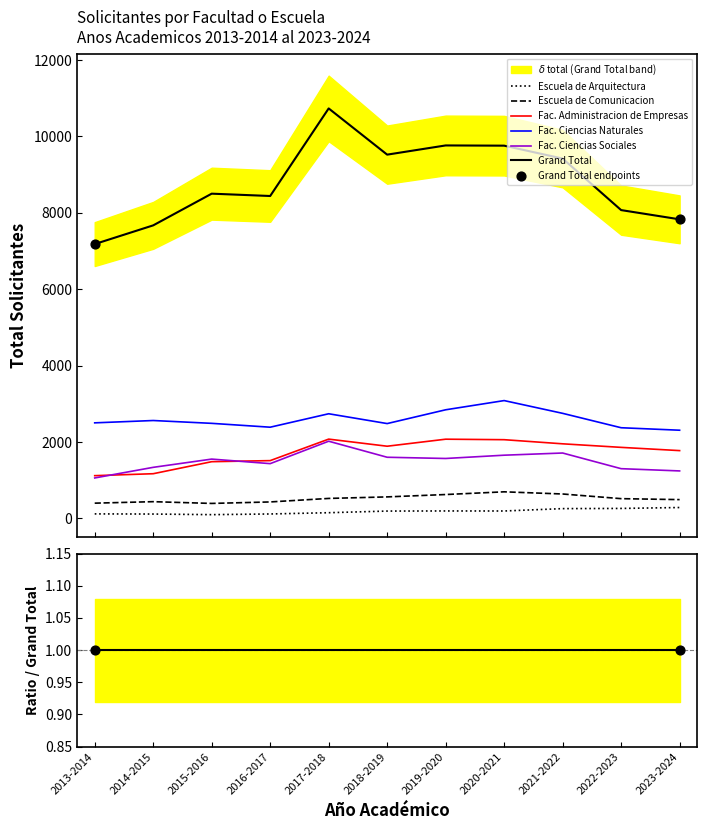

At how many categories does at least one series exceed 2905?

11